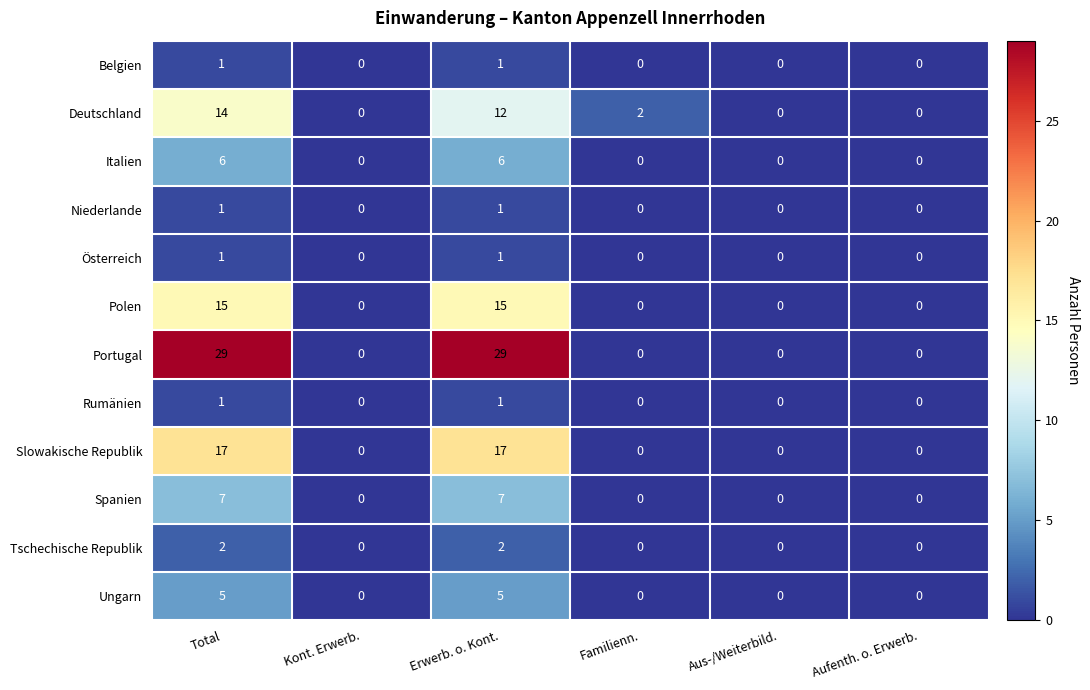

Is it true that Rumänien equals 0 at Kont. Erwerb.?

True